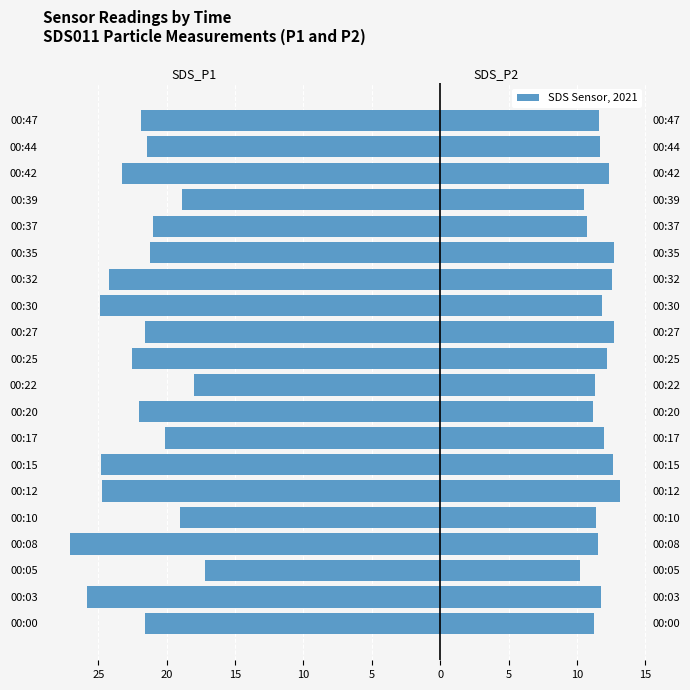

Reading right to left, extract all data points from this chart.

SDS_P1: -21.9	-21.4	-23.3	-18.9	-21.0	-21.2	-24.2	-24.9	-21.6	-22.5	-18.0	-22.0	-20.1	-24.8	-24.7	-19.0	-27.1	-17.2	-25.8	-21.6
SDS_P2: 11.6	11.7	12.3	10.5	10.8	12.7	12.6	11.8	12.7	12.2	11.3	11.2	11.9	12.7	13.1	11.4	11.5	10.2	11.7	11.2